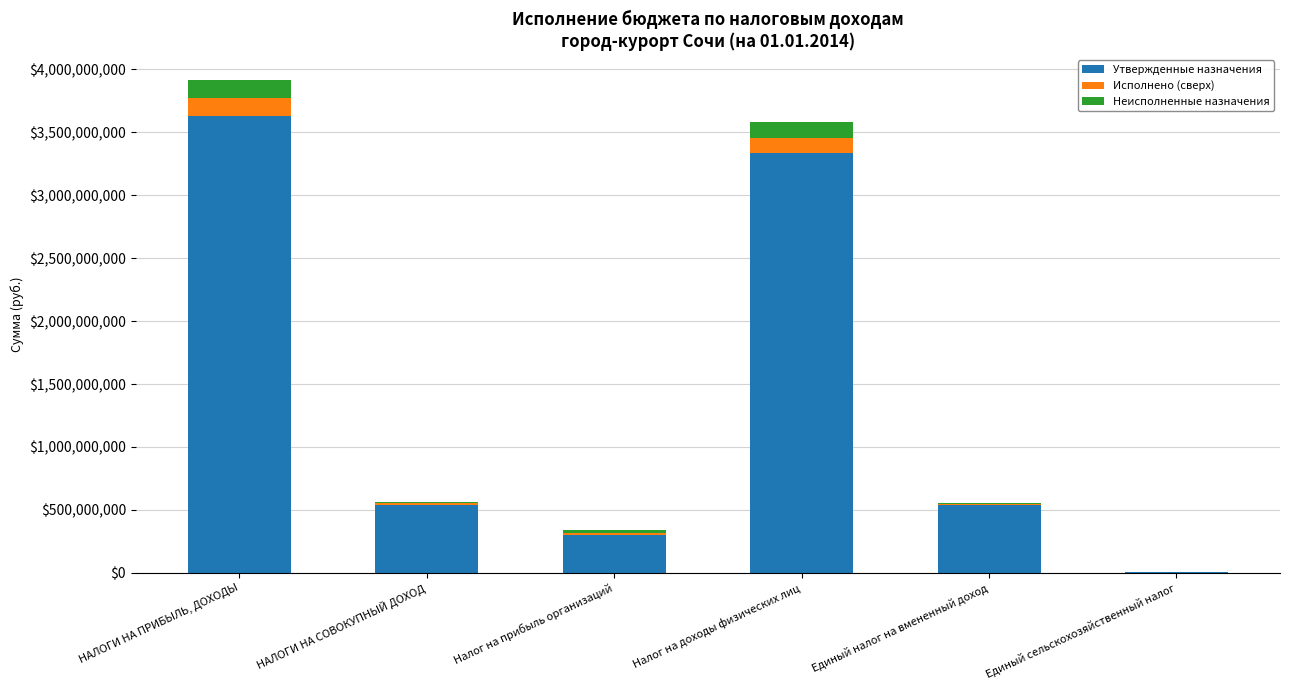

At which category is the sum across all series the highest?

НАЛОГИ НА ПРИБЫЛЬ, ДОХОДЫ